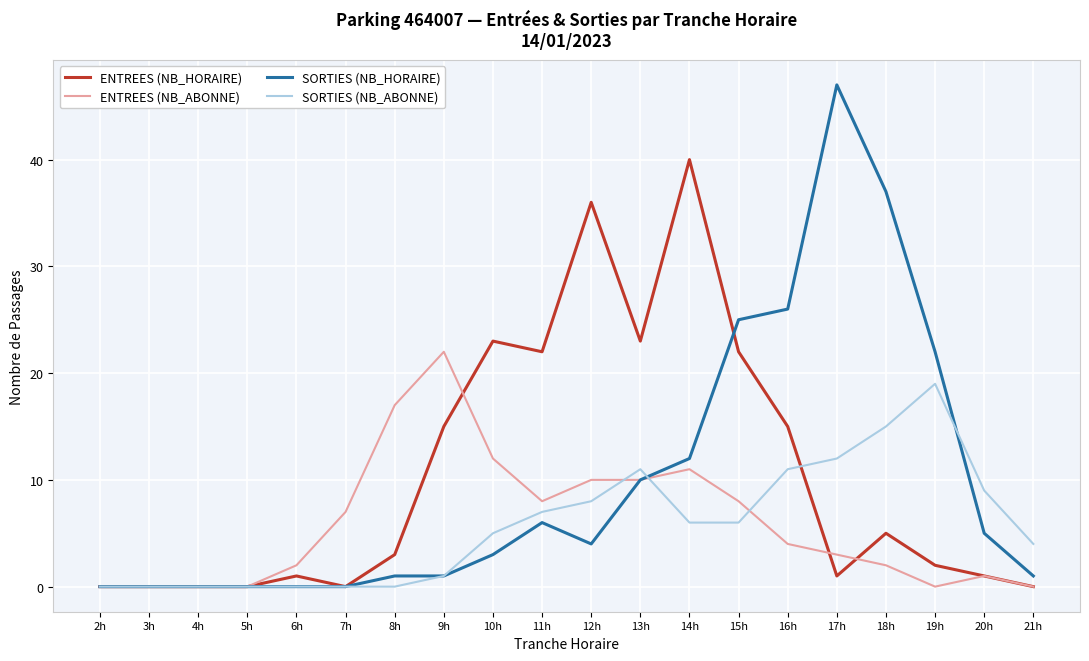

What is the difference between the ENTREES (NB_ABONNE) values at 14h and 8h?

6